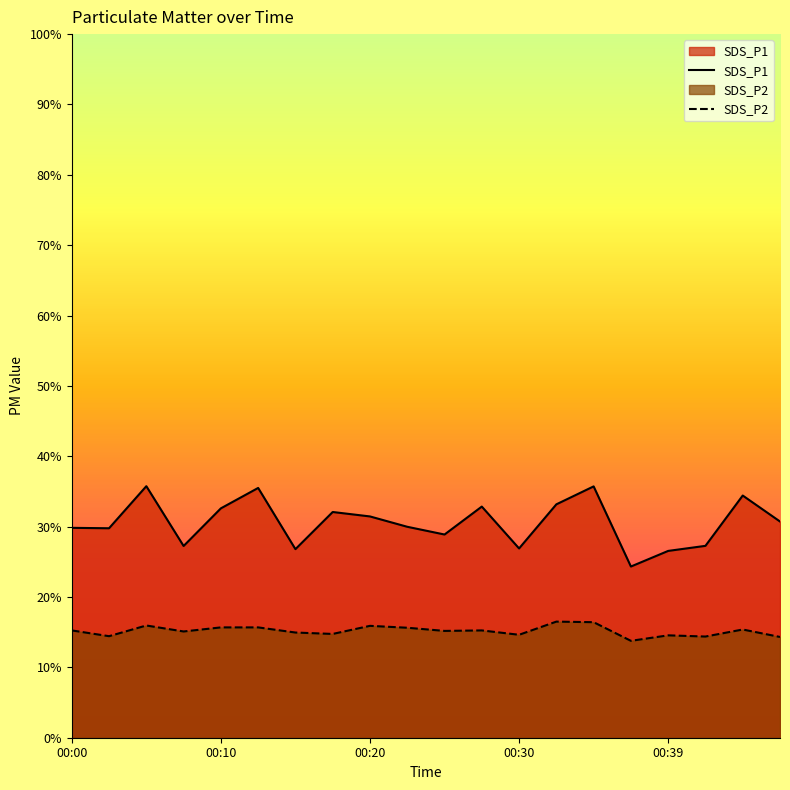

Which series has the largest total across all categories?

SDS_P1